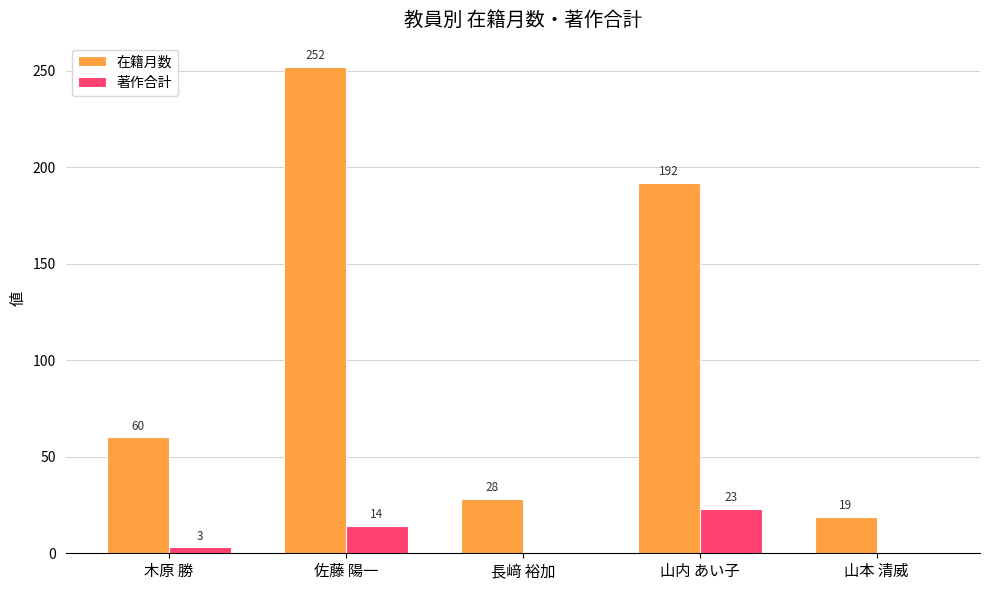

The 在籍月数 series shows 43 at 長﨑 裕加. True or false?

False